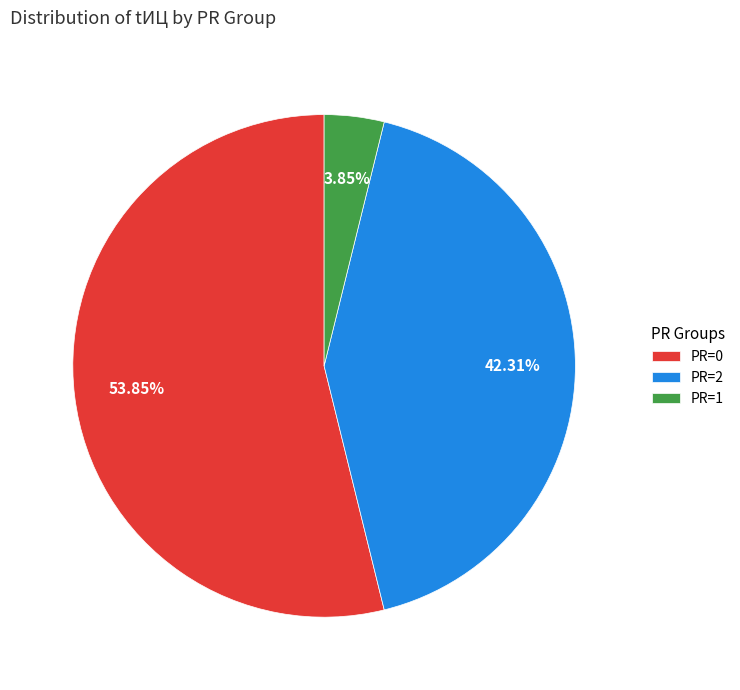

Which slice is the largest?

PR=0